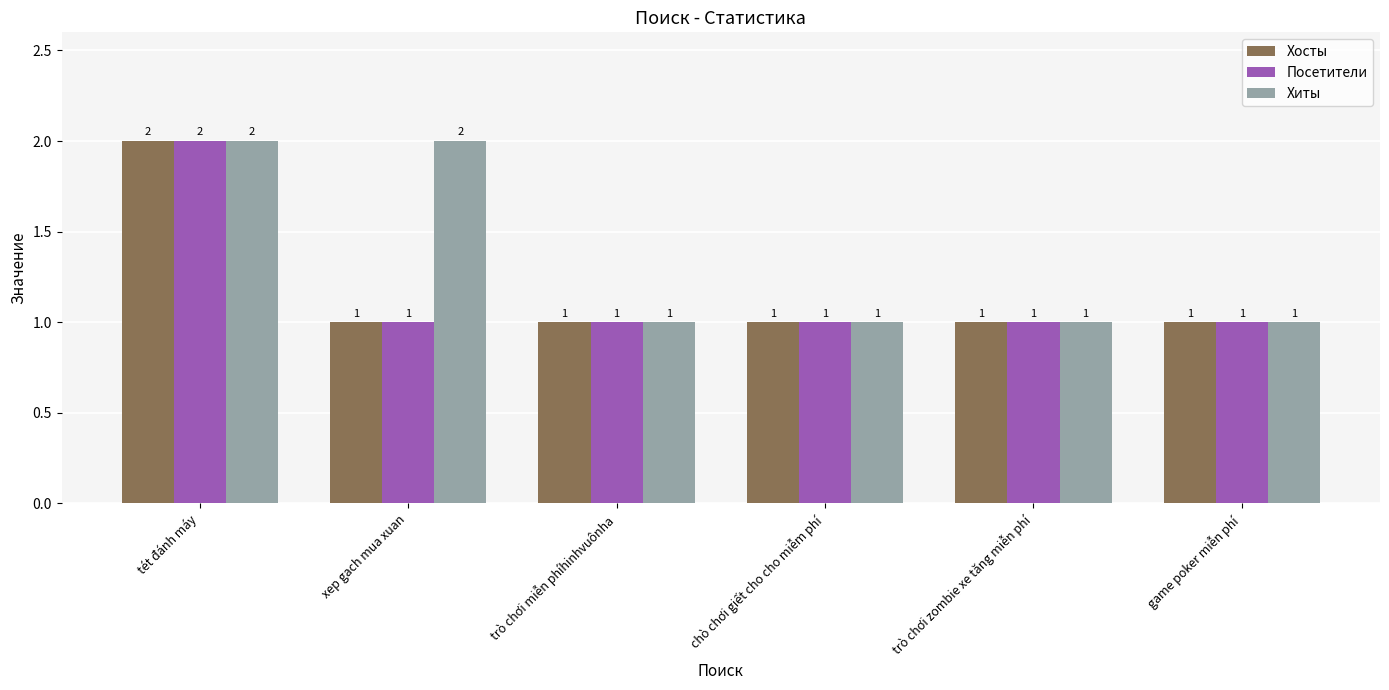

At which category is the sum across all series the highest?

tét đánh máy